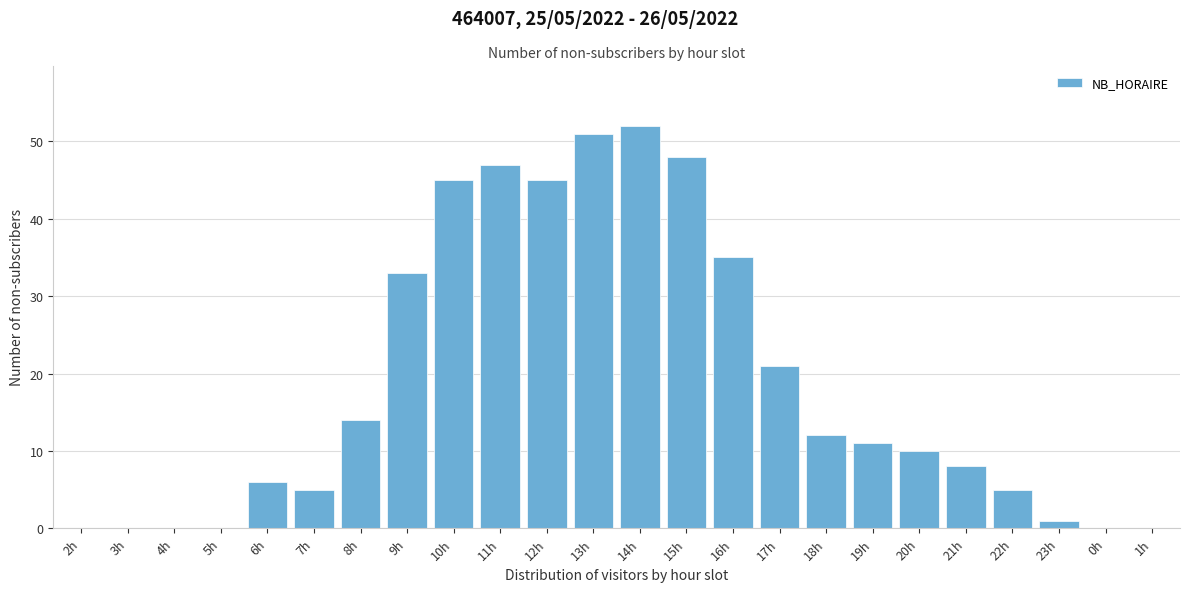

Reading right to left, what are all the values shown in this chart?

1h=0	0h=0	23h=1	22h=5	21h=8	20h=10	19h=11	18h=12	17h=21	16h=35	15h=48	14h=52	13h=51	12h=45	11h=47	10h=45	9h=33	8h=14	7h=5	6h=6	5h=0	4h=0	3h=0	2h=0